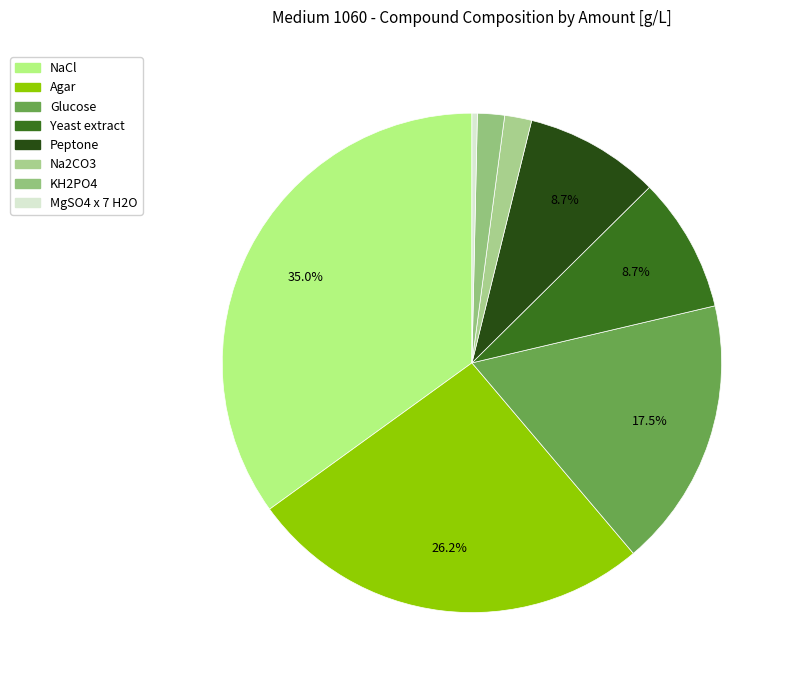

Is it true that Glucose is 17% of the pie?

True